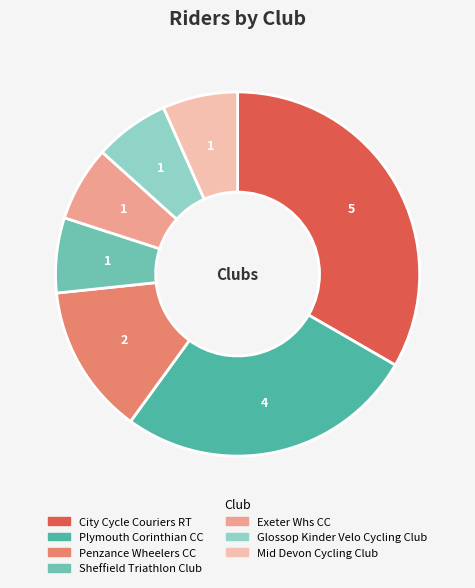

What percentage is NOT represented by Mid Devon Cycling Club?

93.3%